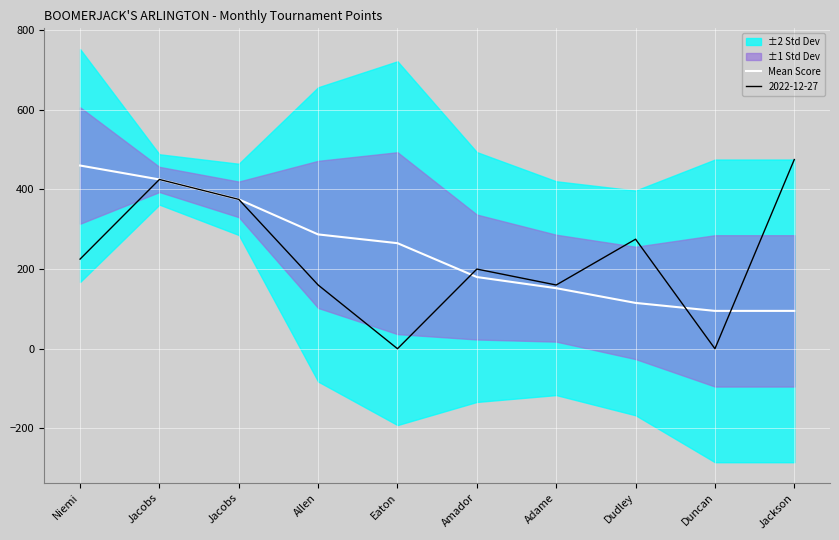

What is the difference between the second highest and minimum values?

330